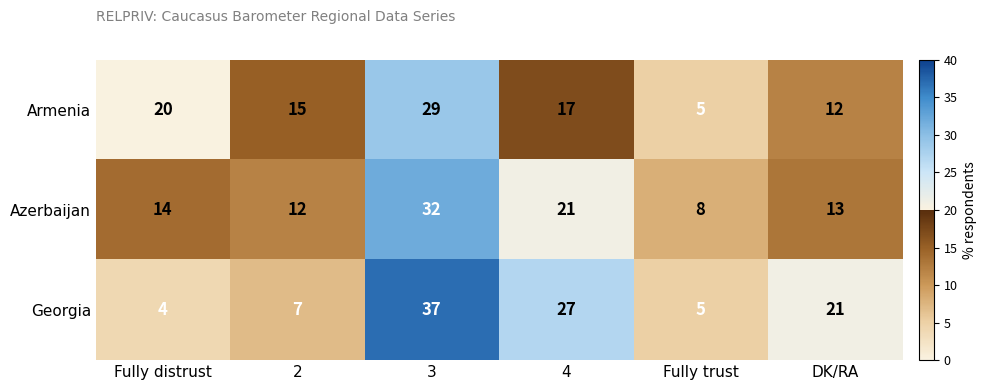

What is the average value of the Azerbaijan series?

17